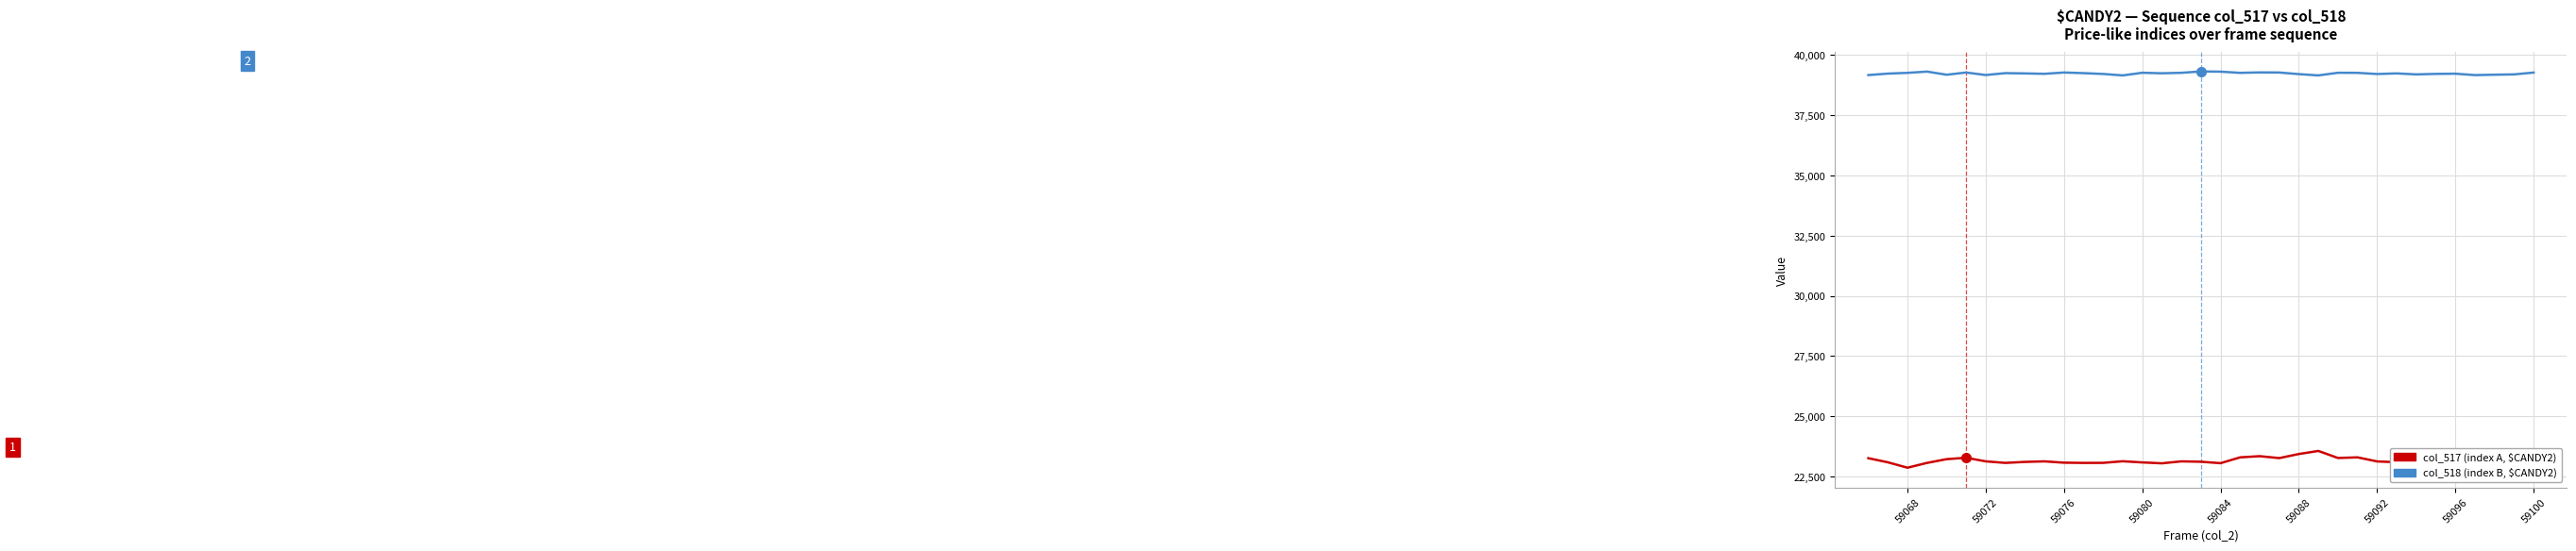

What is the greatest value displayed?

39312